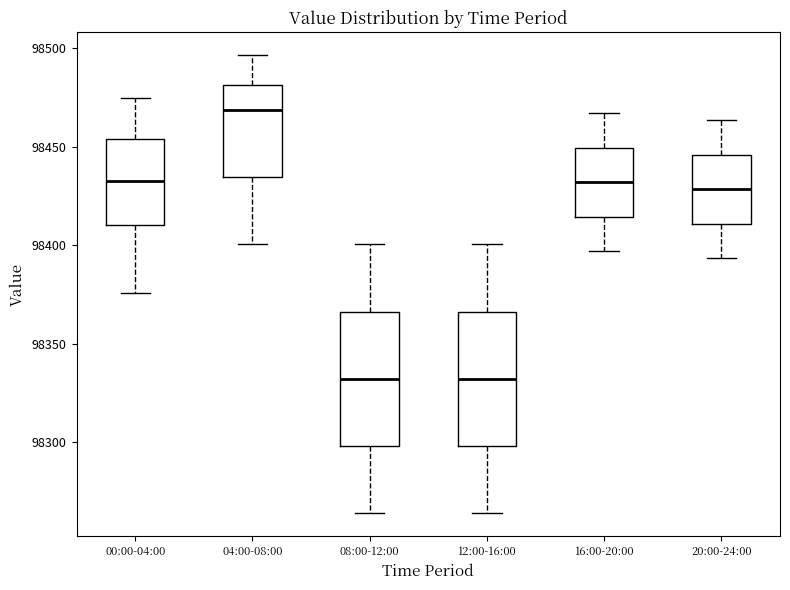

Reading left to right, transcribe this box plot: for each box, give where its median line is, the range the box spans, and where its two whiskers end, as read against the y-axis. The values are not printed on the chart, so give them approximately, as read against the axis.

00:00-04:00: median 98435, box 98410 to 98455, whiskers 98375 to 98475
04:00-08:00: median 98470, box 98435 to 98480, whiskers 98400 to 98495
08:00-12:00: median 98330, box 98300 to 98365, whiskers 98265 to 98400
12:00-16:00: median 98330, box 98300 to 98365, whiskers 98265 to 98400
16:00-20:00: median 98430, box 98415 to 98450, whiskers 98395 to 98465
20:00-24:00: median 98430, box 98410 to 98445, whiskers 98395 to 98465